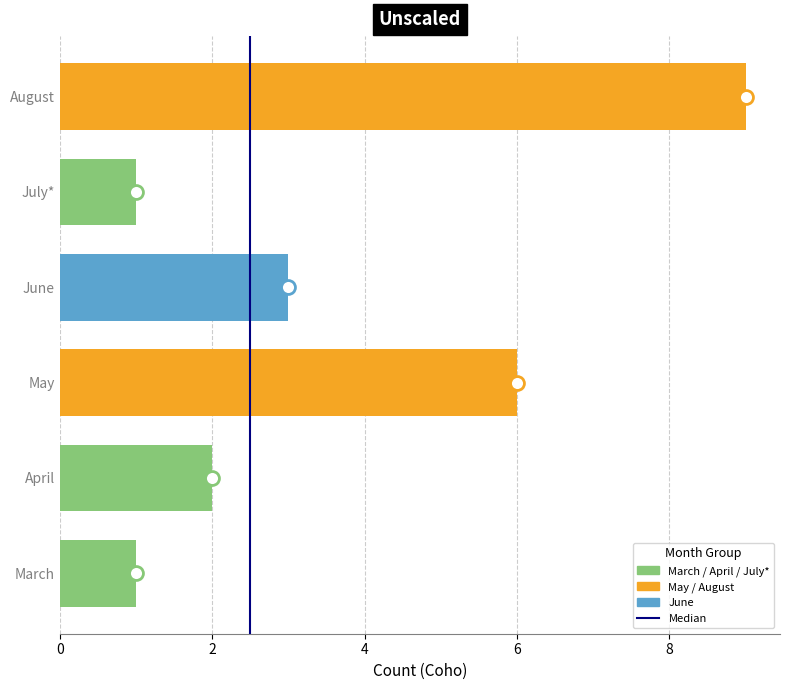

Does the chart contain any negative values?

No